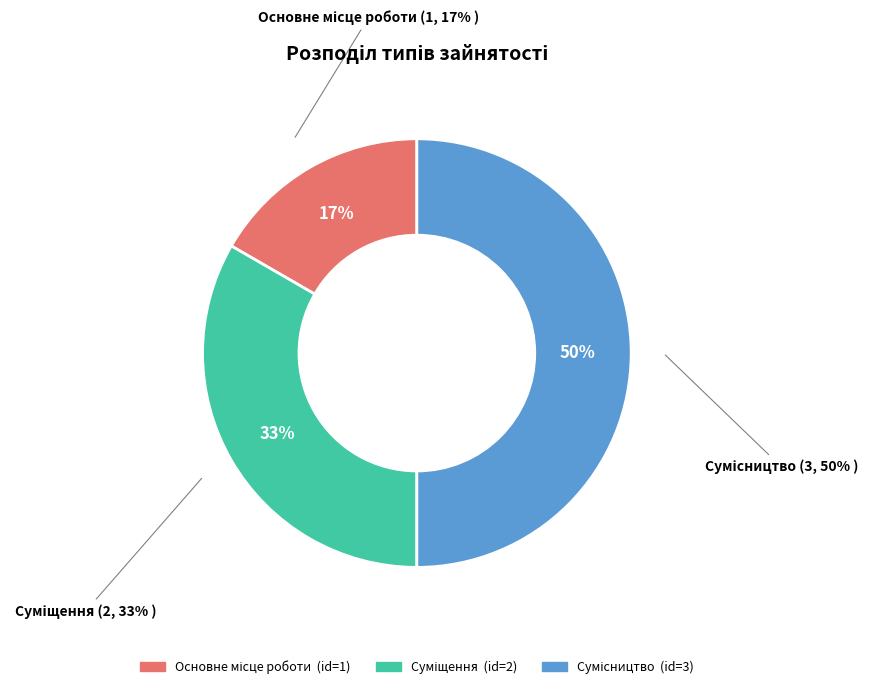

What is the change in value from Суміщення to Сумісництво?

+1